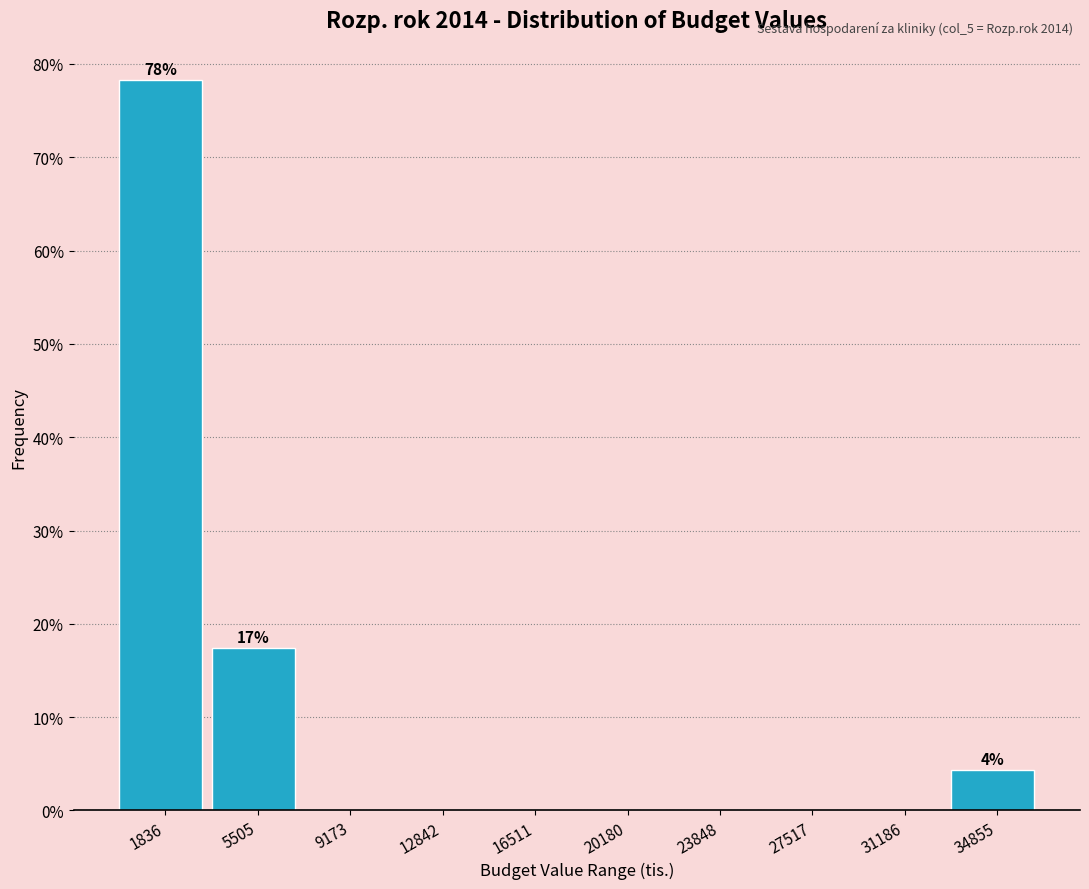

Over which range of the x-axis is the bar tallest?

0 to 3500